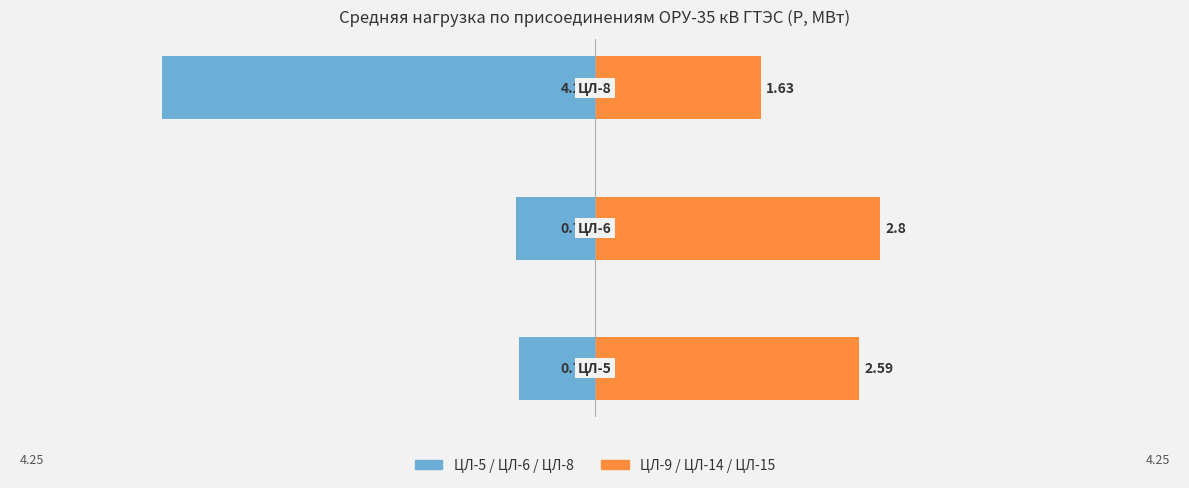

Are the bars horizontal?

Yes